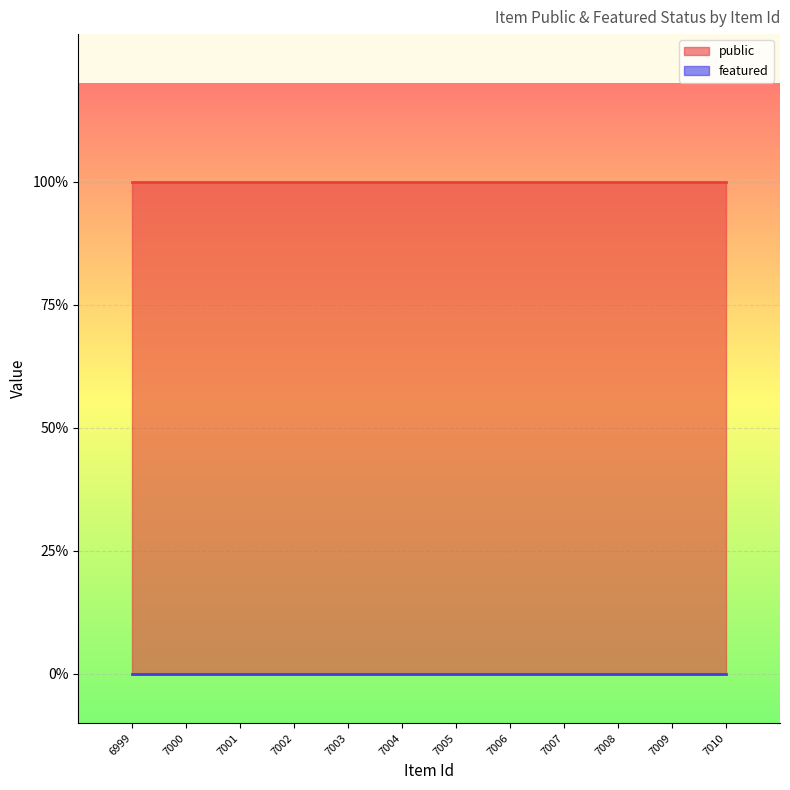

Reading right to left, extract all data points from this chart.

public: 1	1	1	1	1	1	1	1	1	1	1	1
featured: 0	0	0	0	0	0	0	0	0	0	0	0